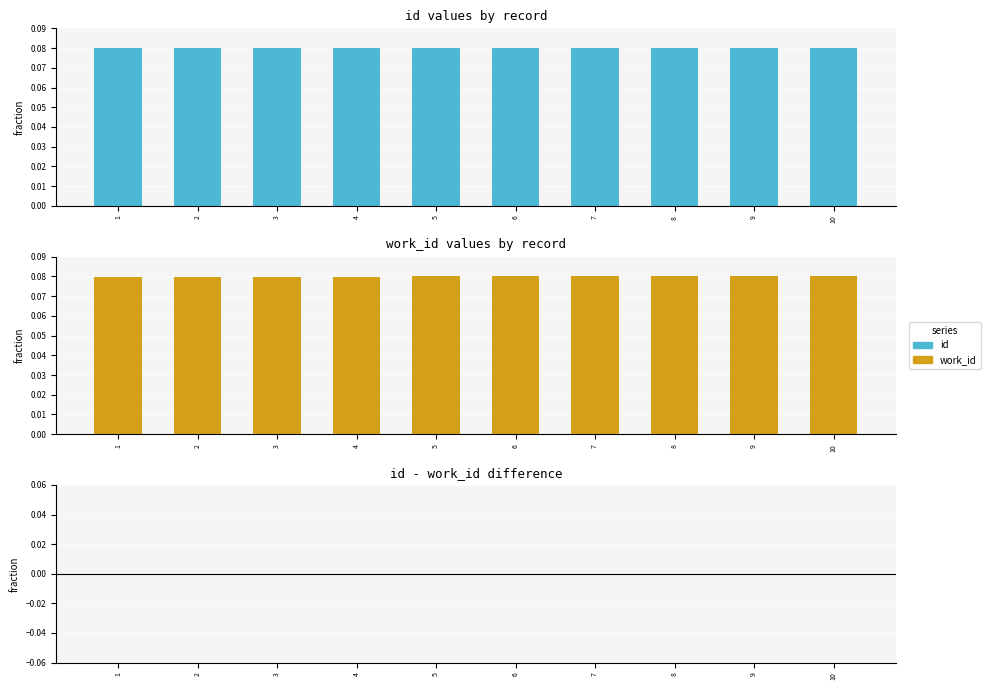

Reading left to right, extract all data points from this chart.

id: 0.1	0.1	0.1	0.1	0.1	0.1	0.1	0.1	0.1	0.1
work_id: 0.1	0.1	0.1	0.1	0.1	0.1	0.1	0.1	0.1	0.1
id - work_id: -0.0	-0.0	-0.0	-0.0	-0.0	-0.0	-0.0	-0.0	0.0	0.0